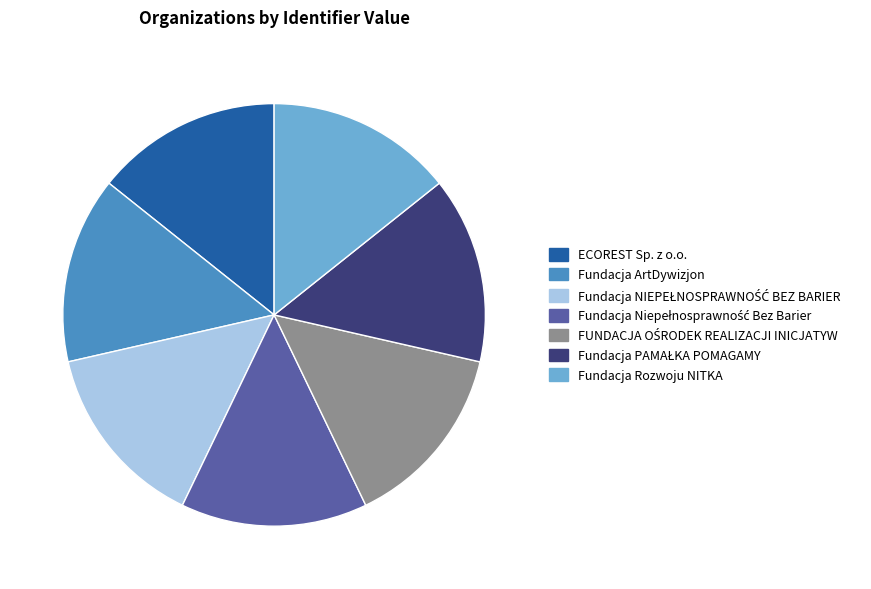

Does ECOREST Sp. z o.o. represent more than half of the total?

No